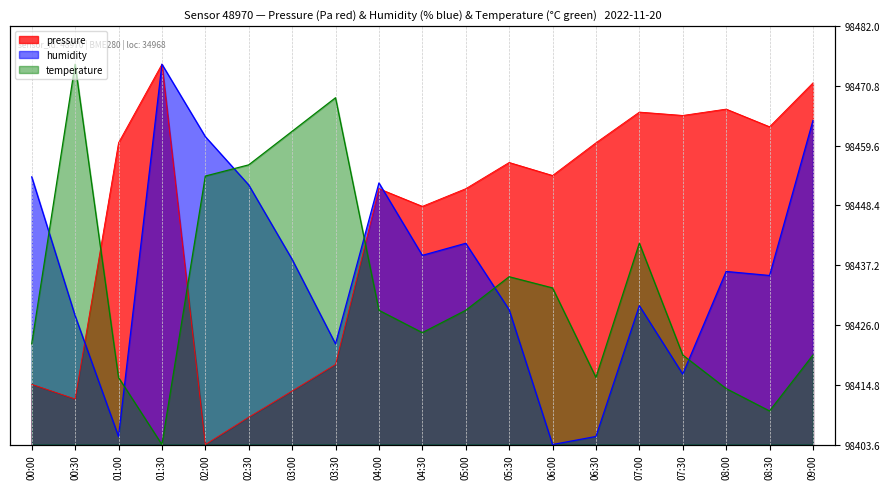

List the series in order of their peak value, highest first.

pressure, humidity, temperature